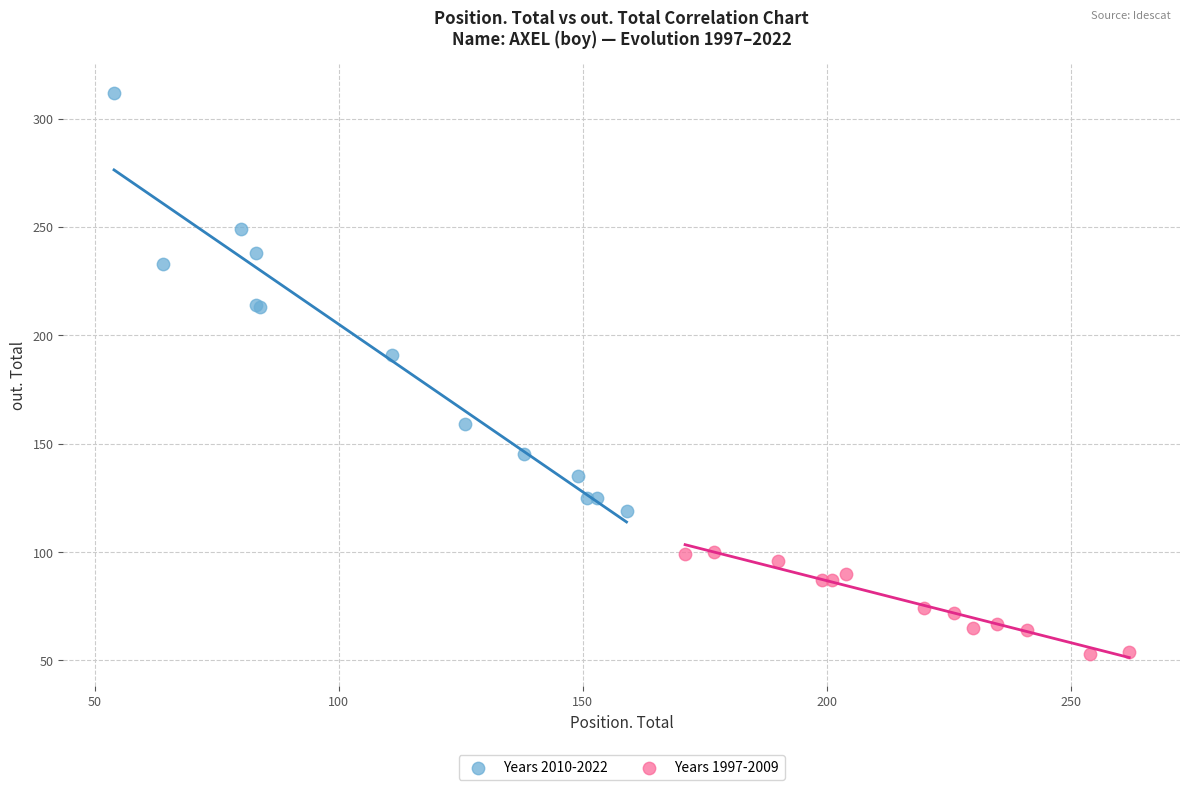

Which series has the widest spread of Y values?

Years 2010-2022